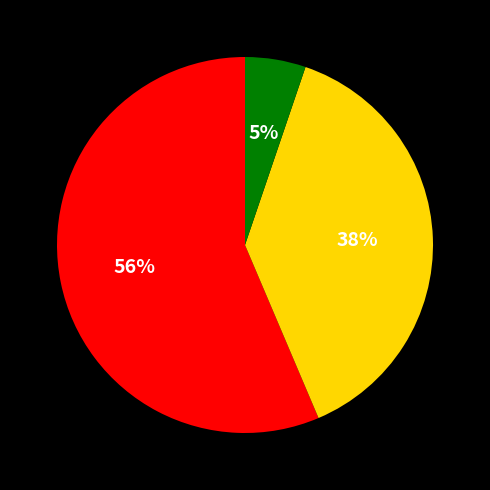

Is there any slice that represents more than half of the pie?

Yes